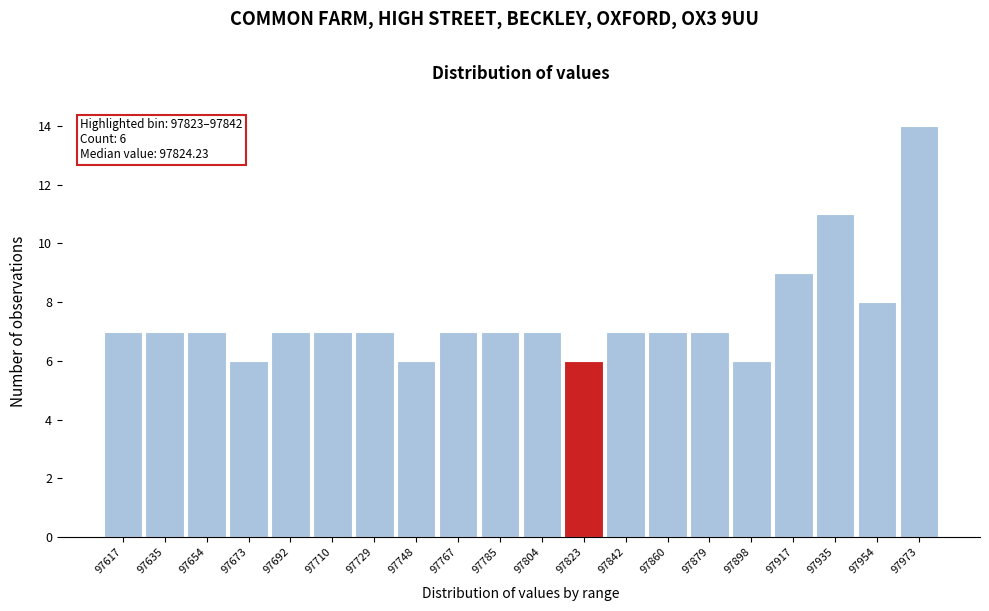

Reading left to right, extract all data points from this chart.

97617=7	97635=7	97654=7	97673=6	97692=7	97710=7	97729=7	97748=6	97767=7	97785=7	97804=7	97823=6	97842=7	97860=7	97879=7	97898=6	97917=9	97935=11	97954=8	97973=14